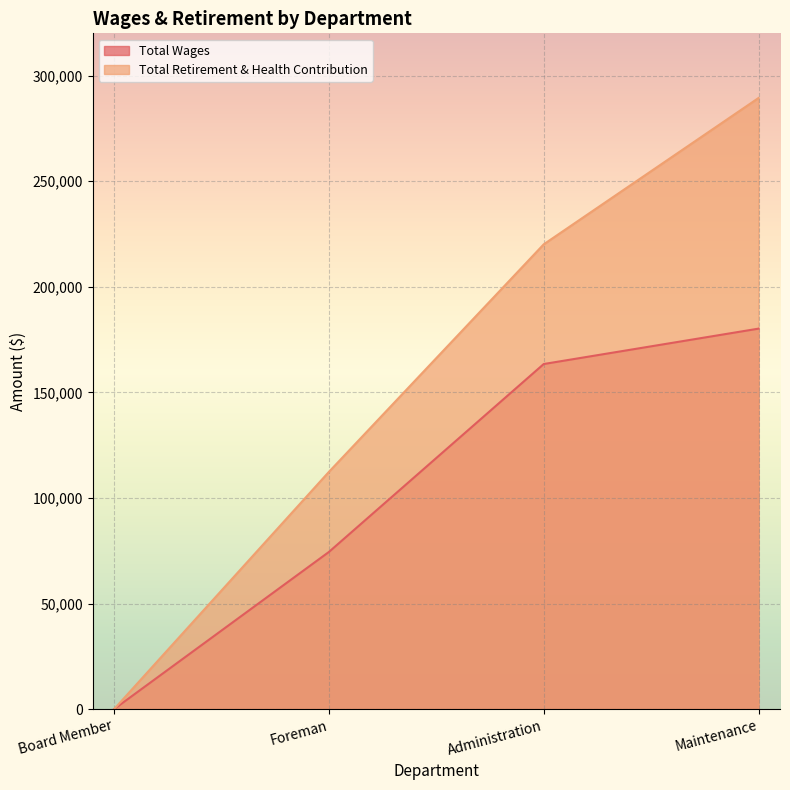

Read the Total Wages value at Maintenance, to the nearest 10.

180160